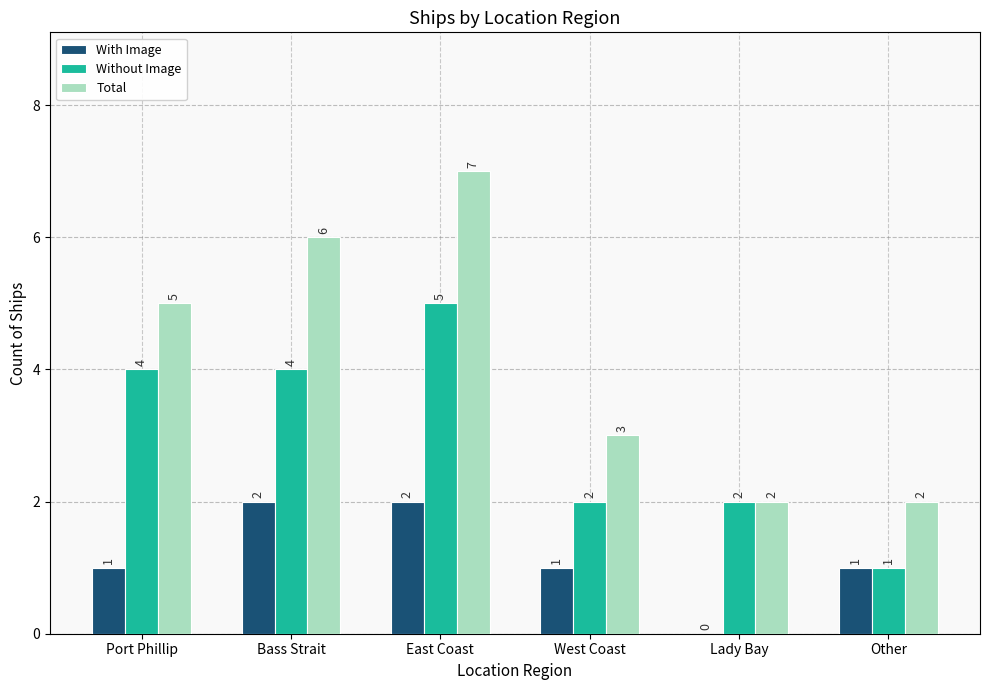

What is the approximate value of With Image at Bass Strait?

2